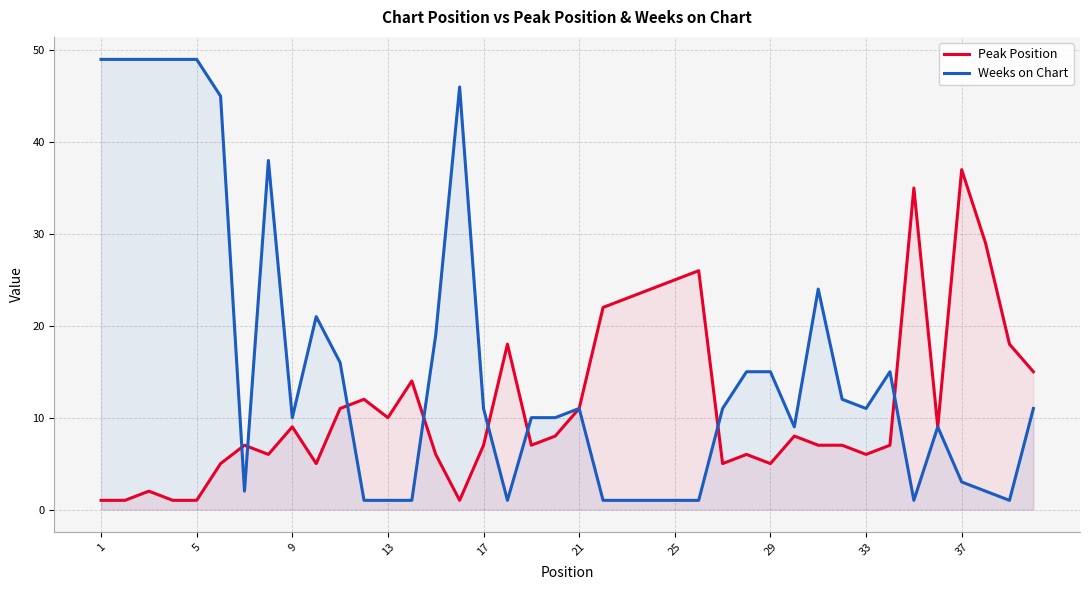

What is the lowest value of the Peak Position series?

1